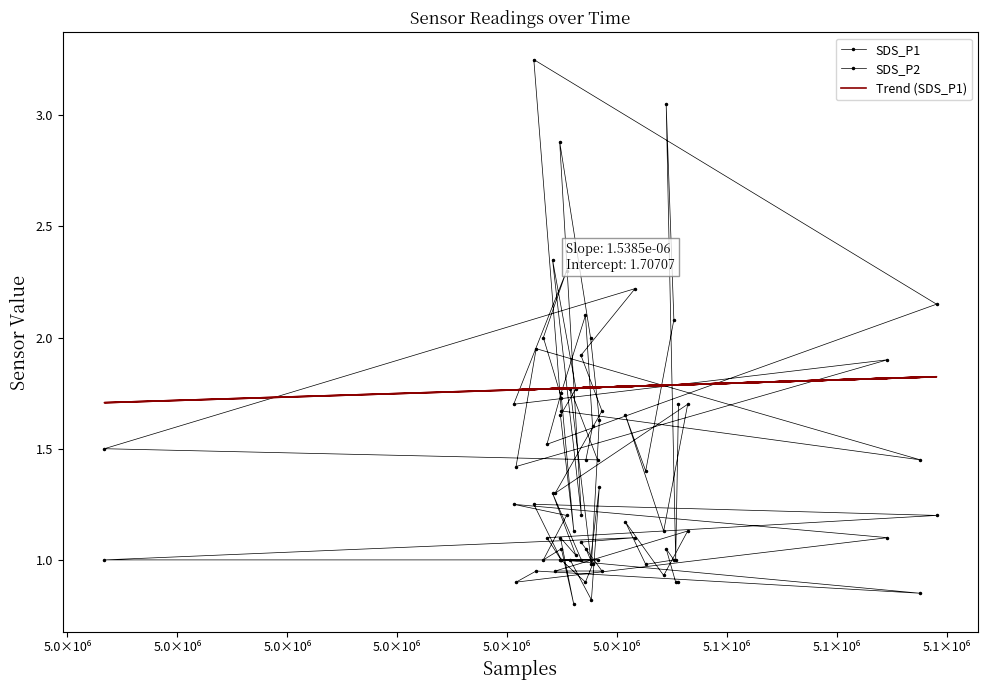

The value of SDS_P1 at 28 is 3.9. True or false?

False